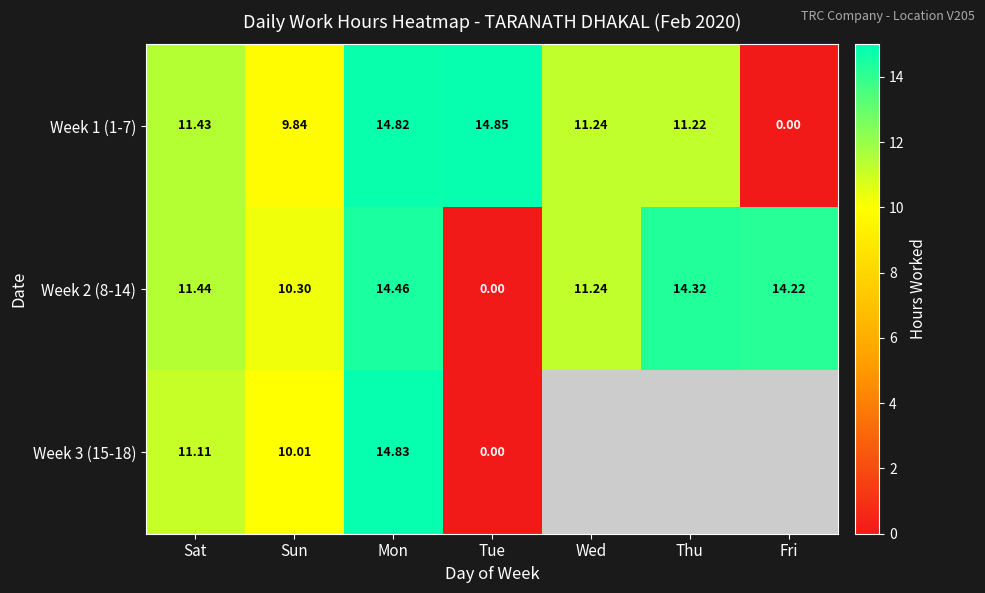

The Week 1 (1-7) series shows 15.6 at Sun. True or false?

False